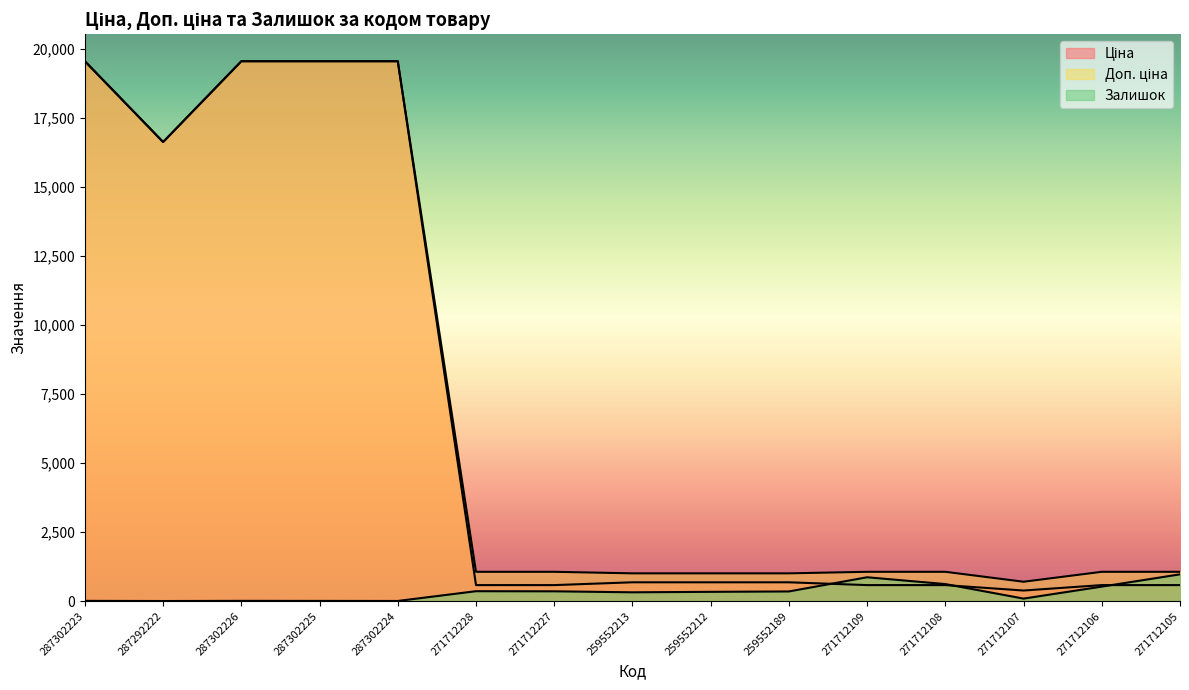

How many data points in Ціна are less than 679?

7